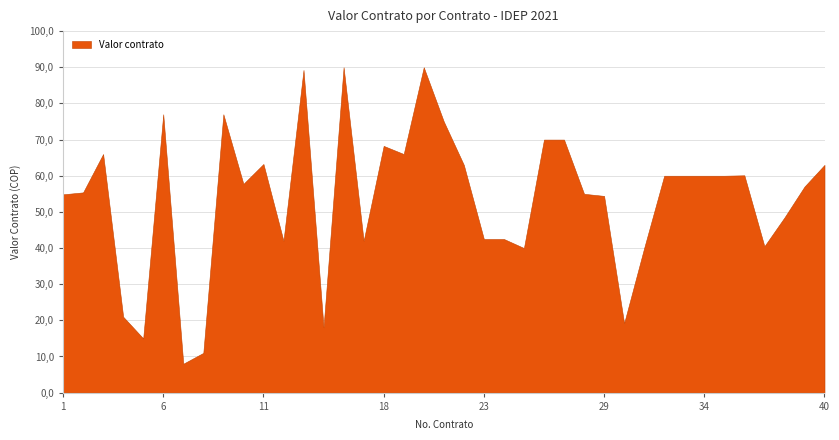

Reading left to right, extract all data points from this chart.

1=54857000	2=55393000	3=66000000	4=20998800	5=15000000	6=77000000	7=8000000	8=11000000	9=77000000	10=57750000	11=63250000	12=42000000	13=89250000	15=18082742	16=90000000	17=42000000	18=68250000	19=66000000	20=90000000	21=75000000	22=63000000	23=42500000	24=42500000	25=40000000	26=70000000	27=70000000	28=55000000	29=54420000	30=19213803	31=40000000	32=60000000	33=60000000	34=60000000	35=60000000	36=60118800	37=40500000	38=48445000	39=57000000	40=63000000